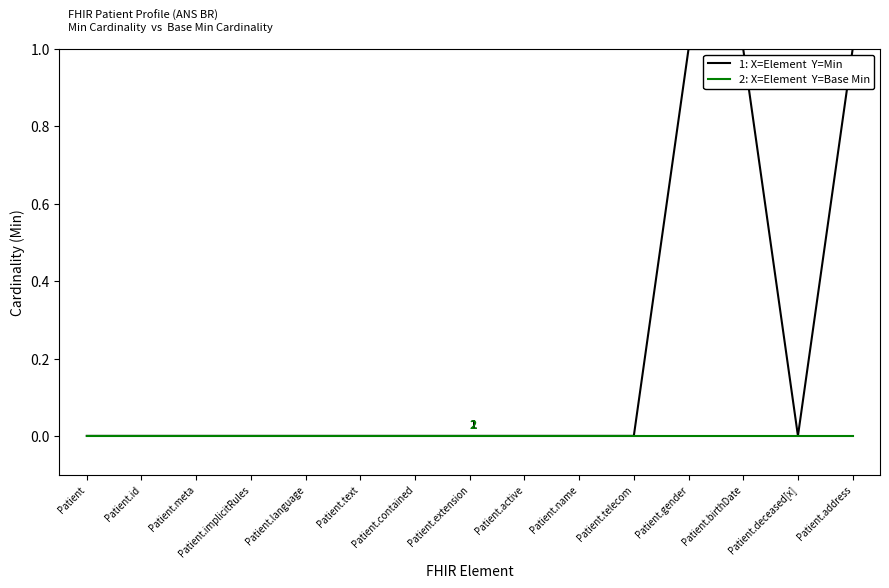

What position from the left is Patient.name?

10